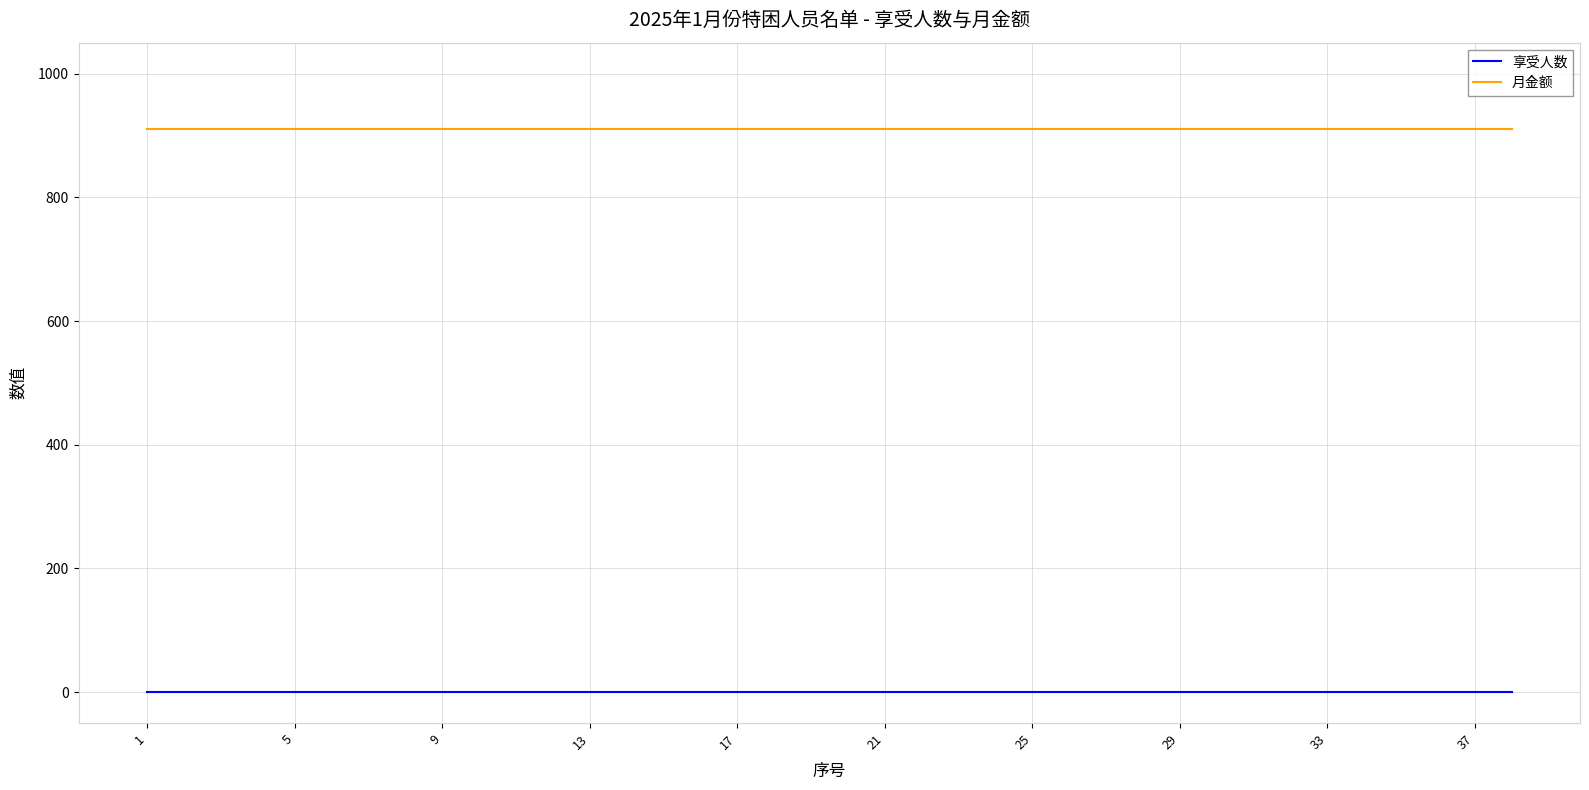

Reading left to right, list all the values displayed in this chart.

享受人数: 1	1	1	1	1	1	1	1	1	1	1	1	1	1	1	1	1	1	1	1	1	1	1	1	1	1	1	1	1	1	1	1	1	1	1	1	1	1
月金额: 910	910	910	910	910	910	910	910	910	910	910	910	910	910	910	910	910	910	910	910	910	910	910	910	910	910	910	910	910	910	910	910	910	910	910	910	910	910